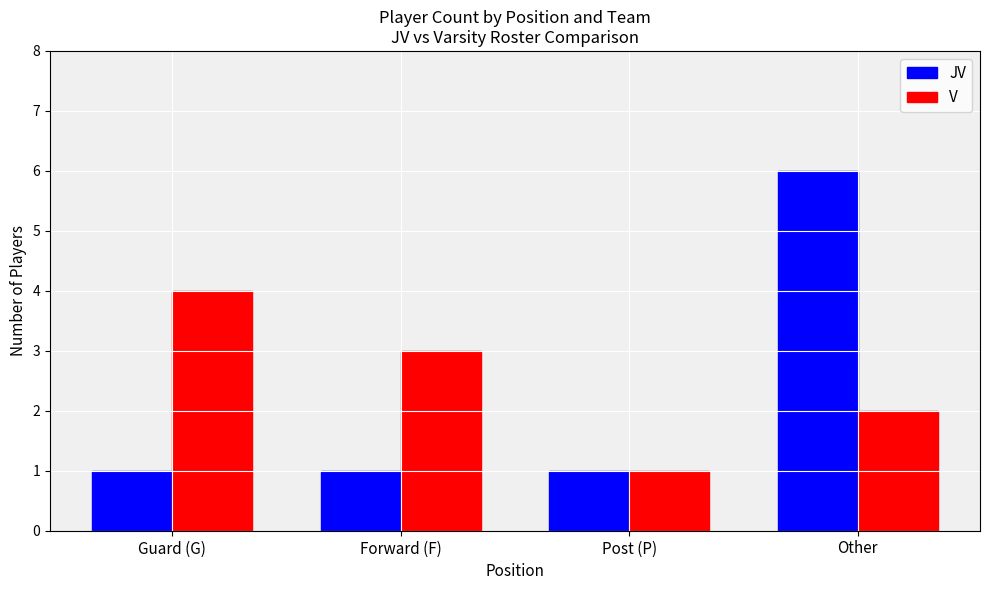

The V series shows 4 at Guard (G). True or false?

True